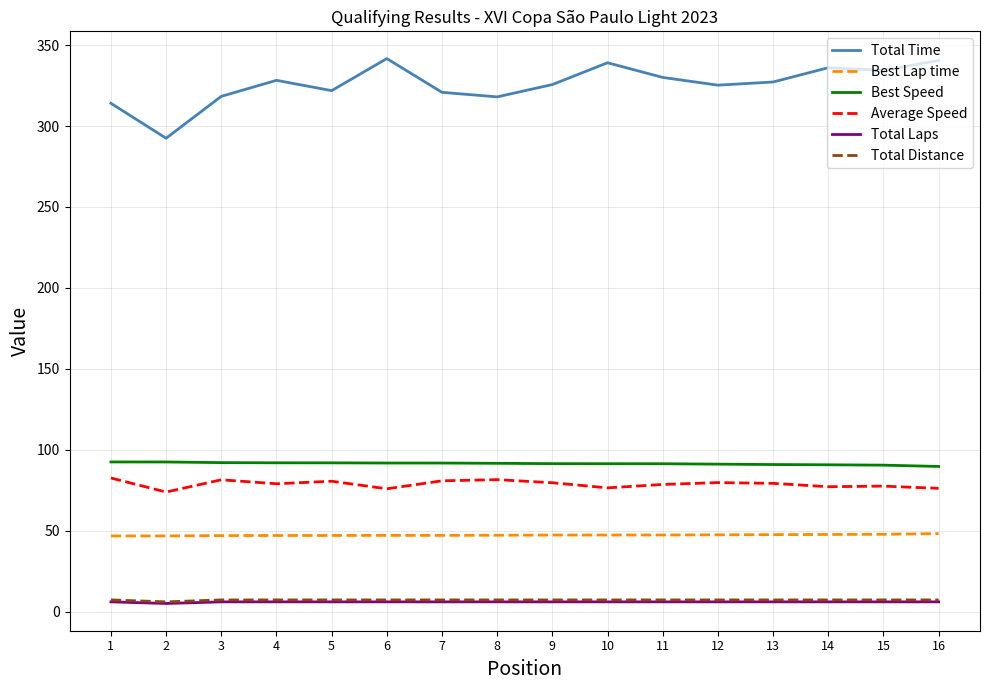

Is the value of Best Lap time at 14 greater than the value of Total Distance at 9?

Yes